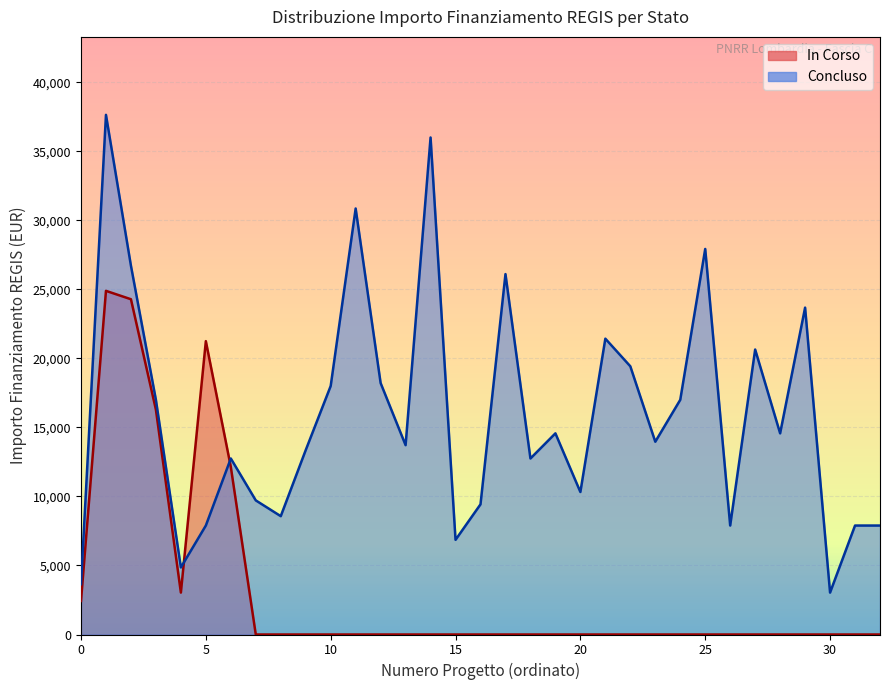

Does the chart display data point markers on the line(s)?

No